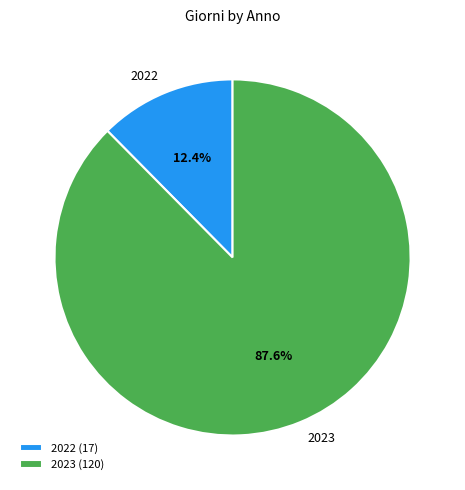

How many slices are in this pie chart?

2